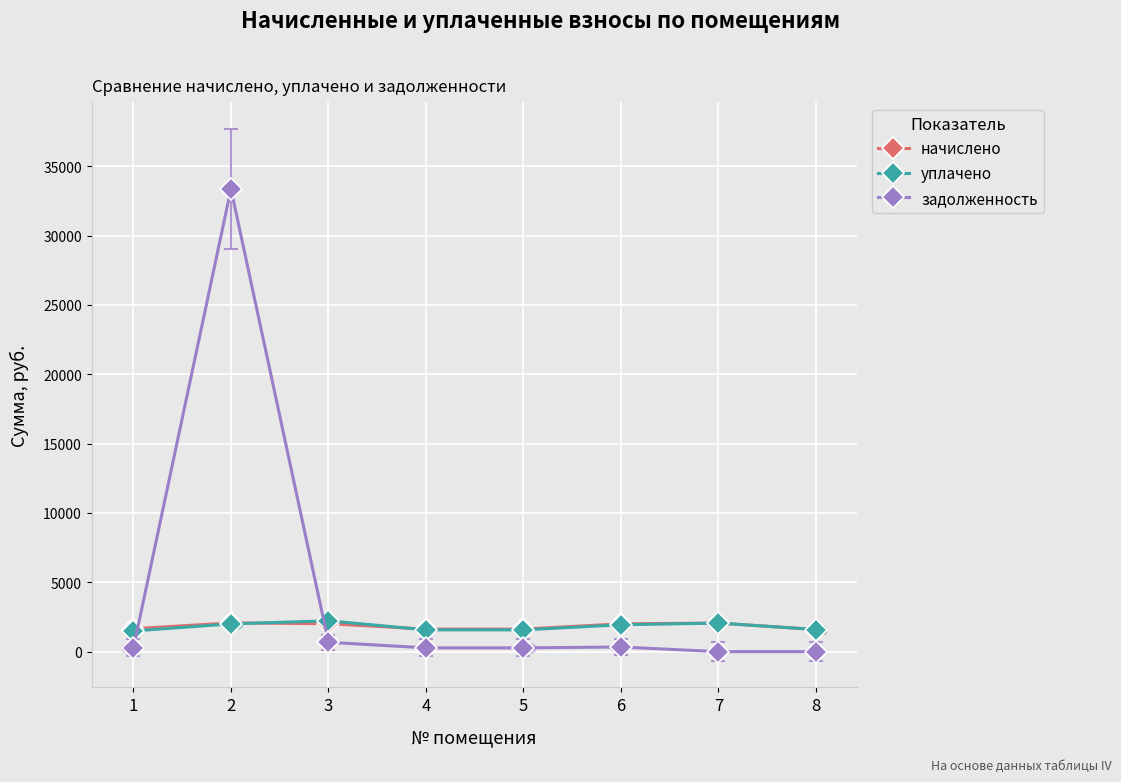

What is the total value across all series at 8?

3189.5